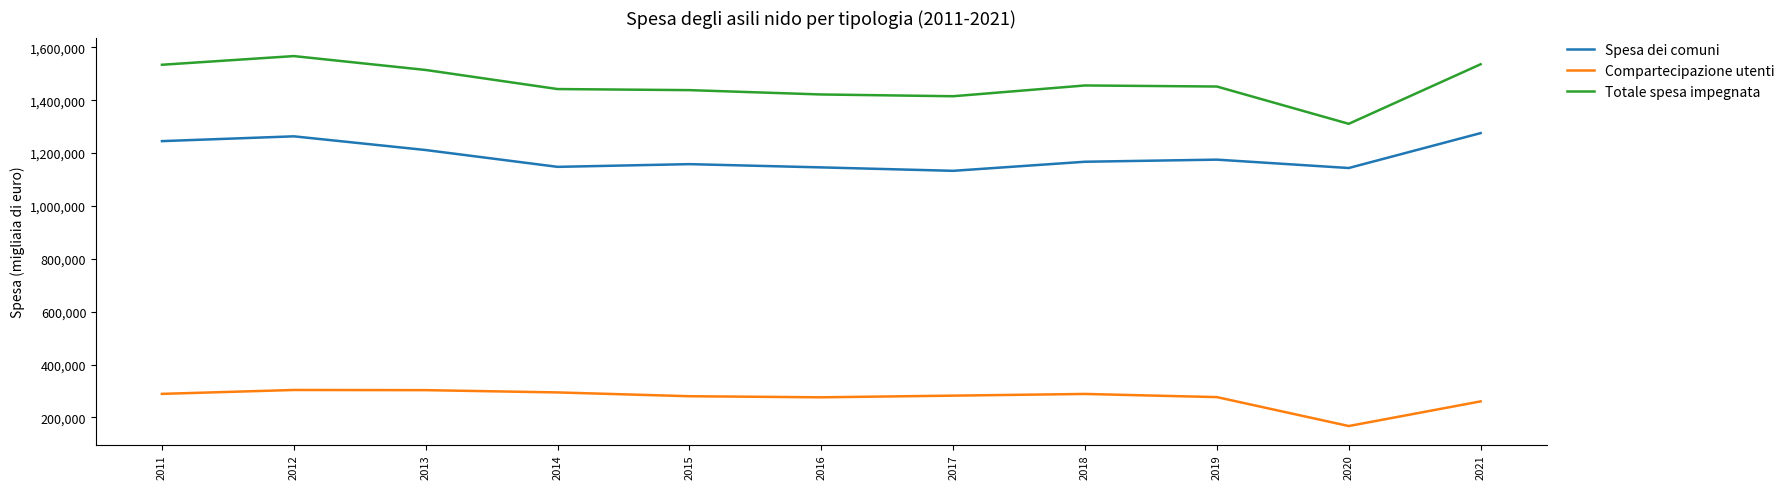

The value of Totale spesa impegnata at 2011 is 860987.4. True or false?

False